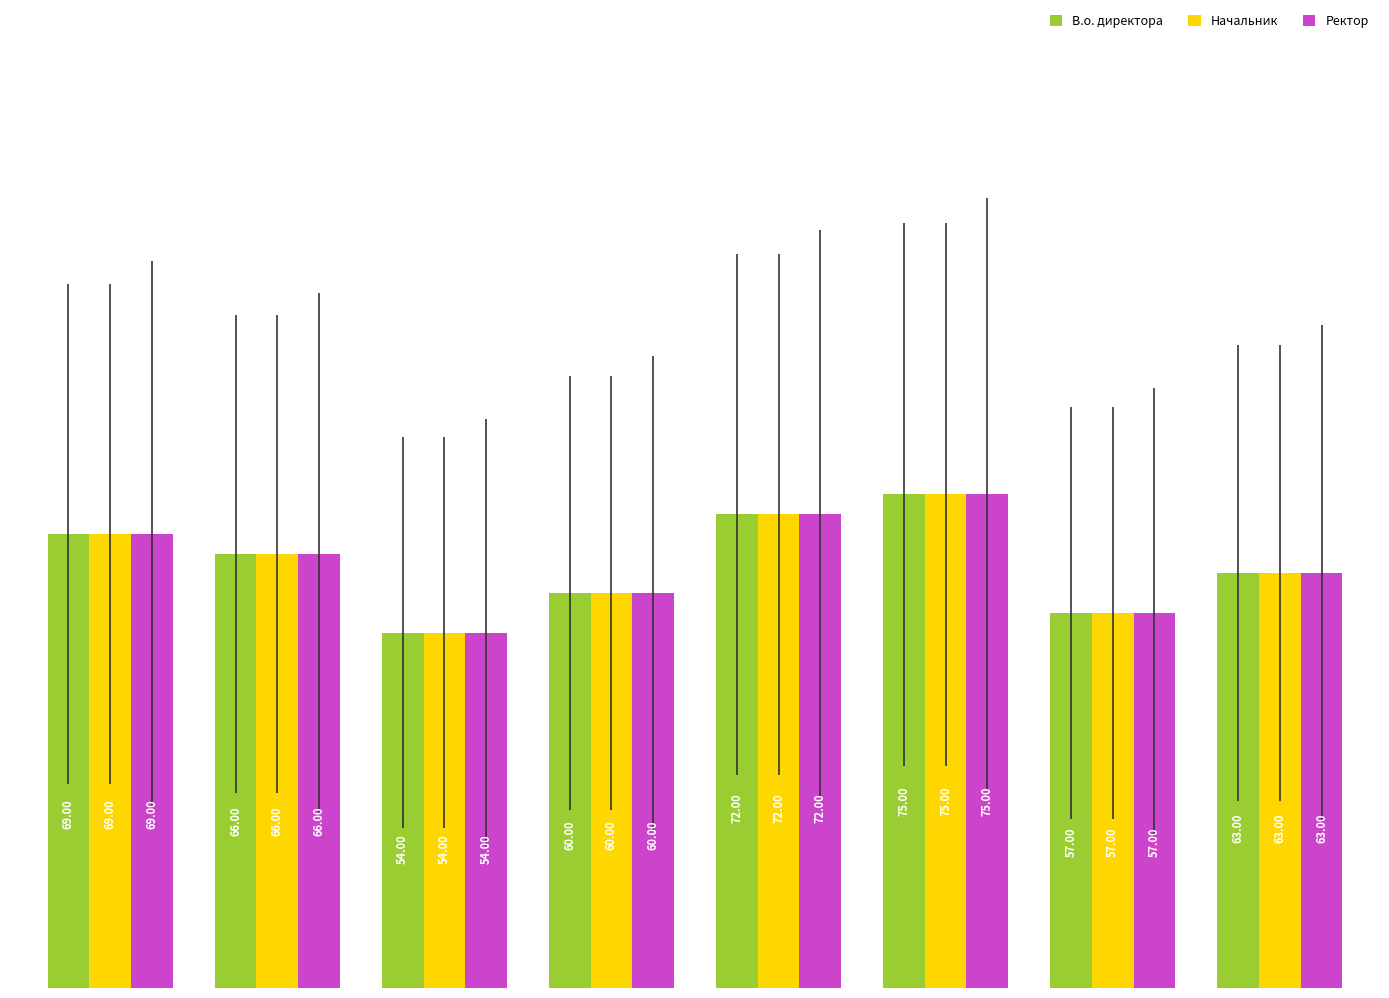

What is the sum of all В.о. директора values?

516